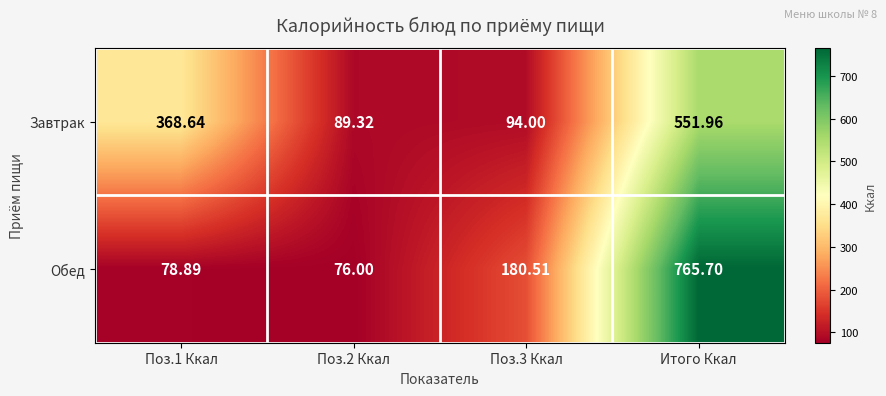

Which series has the largest total across all categories?

Завтрак